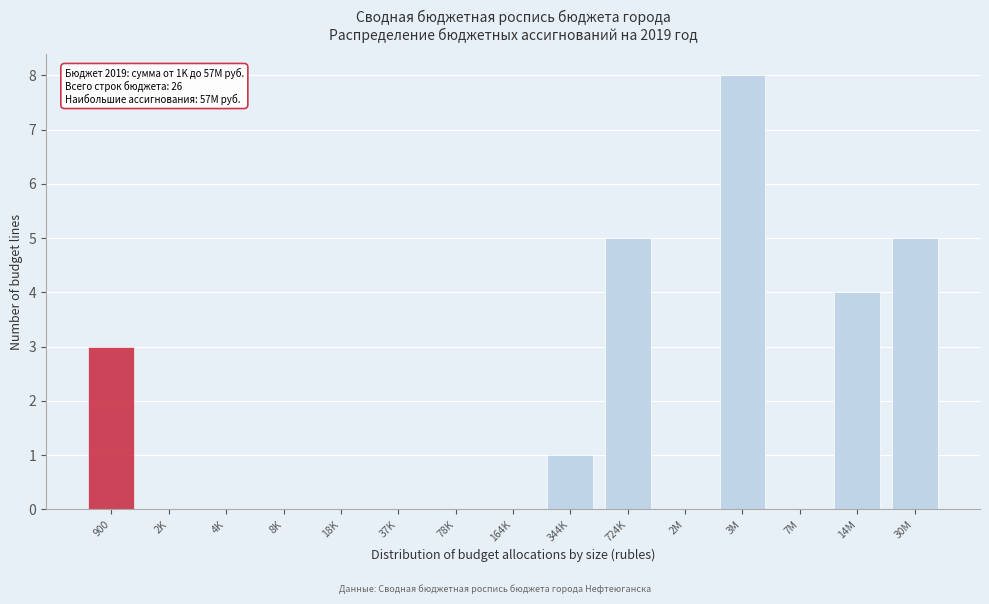

Reading left to right, transcribe all the data shown in this chart.

900=3	2K=0	4K=0	8K=0	18K=0	37K=0	78K=0	164K=0	344K=1	724K=5	2M=0	3M=8	7M=0	14M=4	30M=5